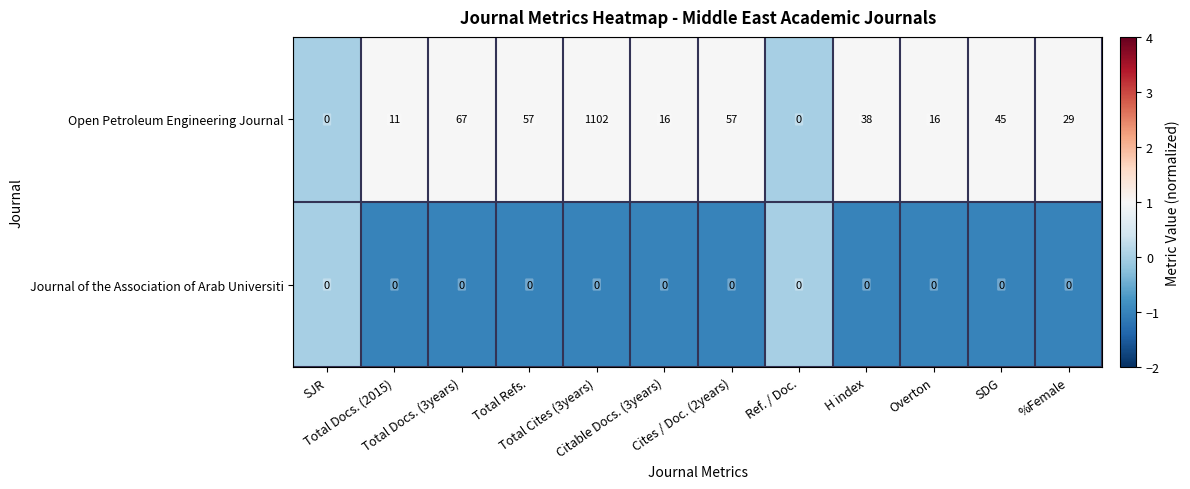

Rank the series by their maximum value, from highest to lowest.

Open Petroleum Engineering Journal, Journal of the Association of Arab Universiti